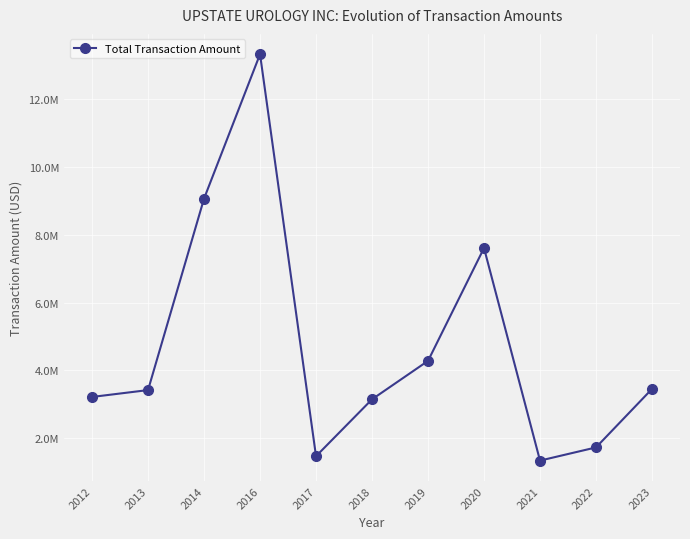

True or false: there are more than 0 points higher than both neighbors.

True